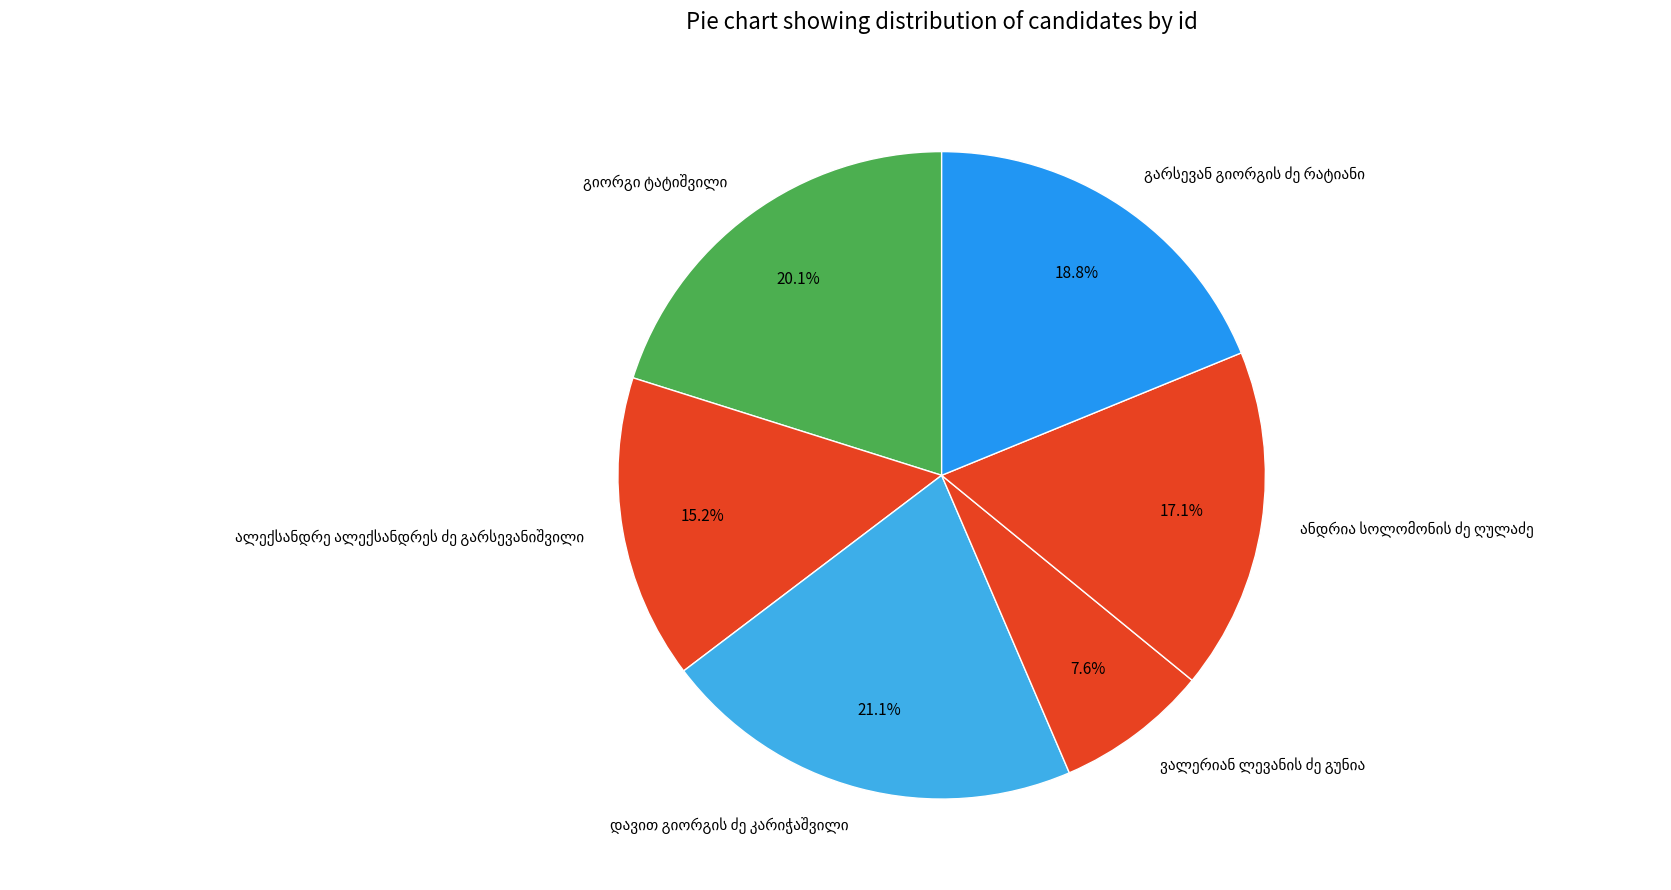

Does any single category account for the majority?

No